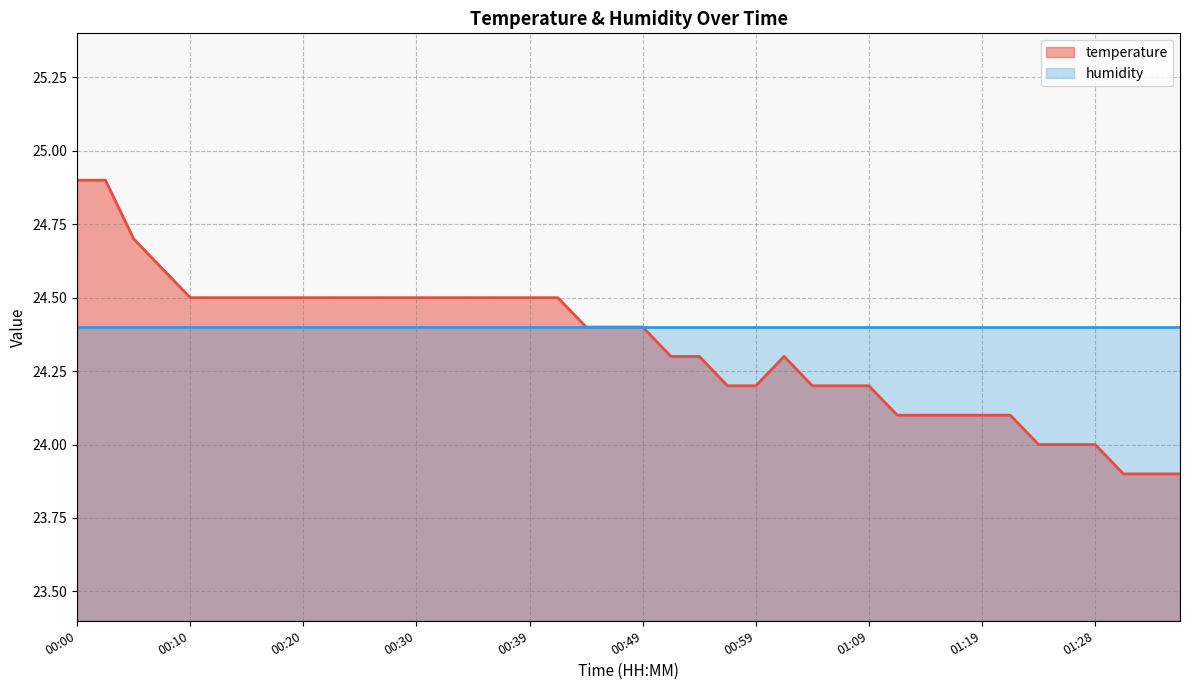

True or false: there are more than 0 points higher than both neighbors.

True